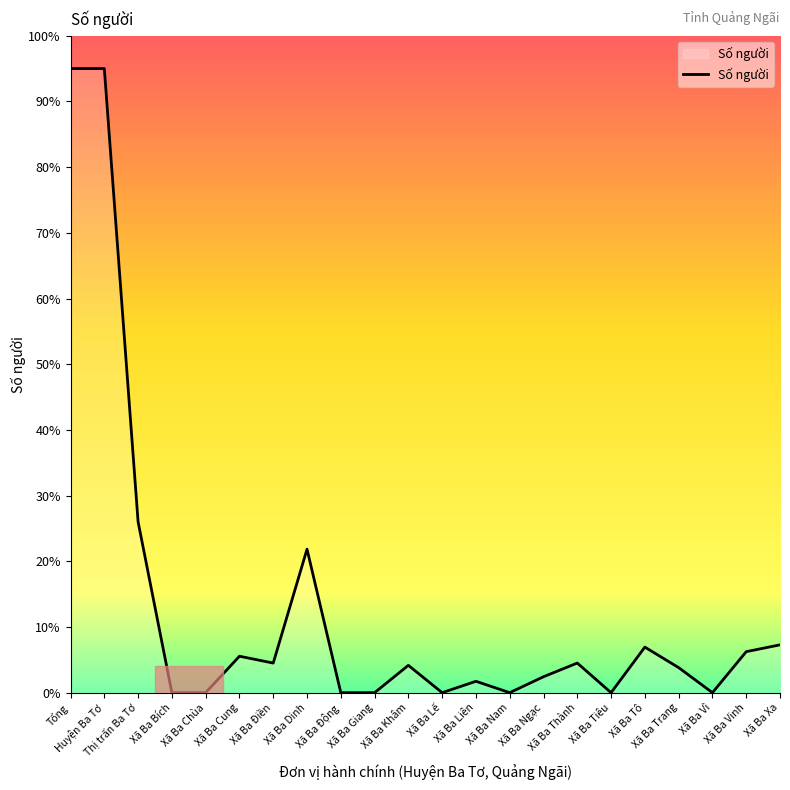

The value at Xã Ba Bích is 52.5. True or false?

False